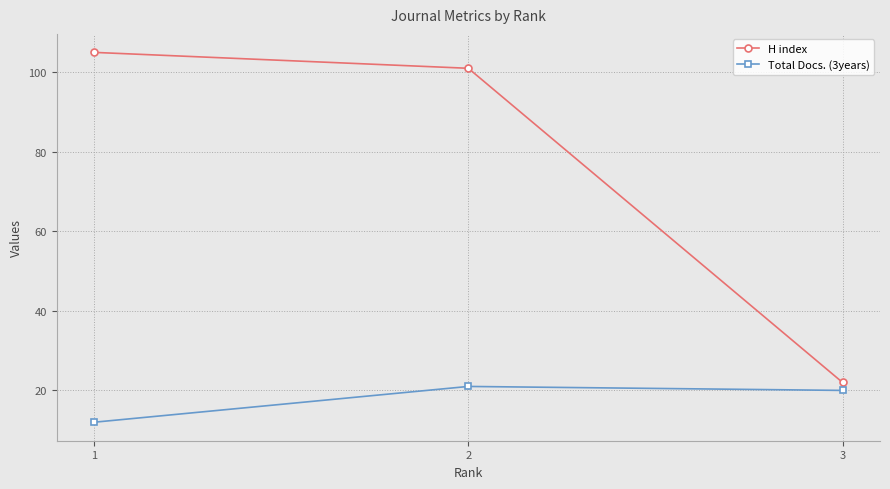

What is the difference between the H index values at 1 and 3?

83